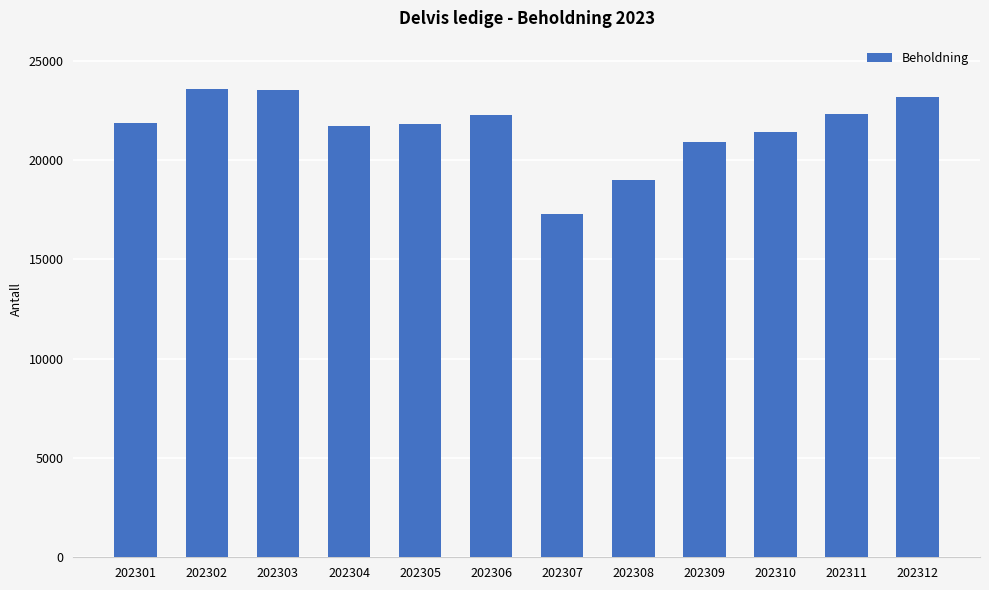

Which has a higher value, 202311 or 202308?

202311